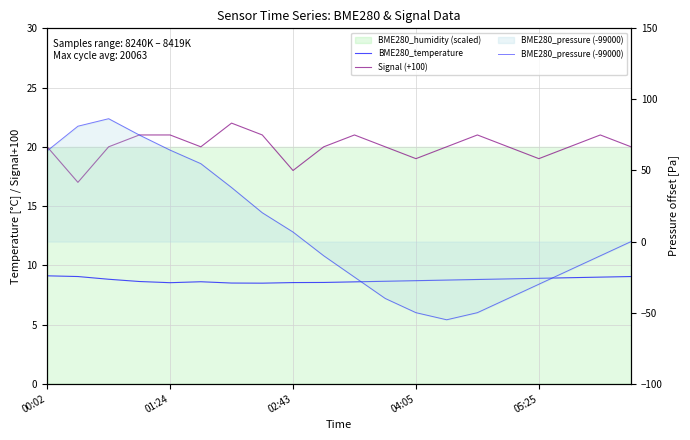

True or false: BME280_temperature has a value of 2.8 at 00:02.

False